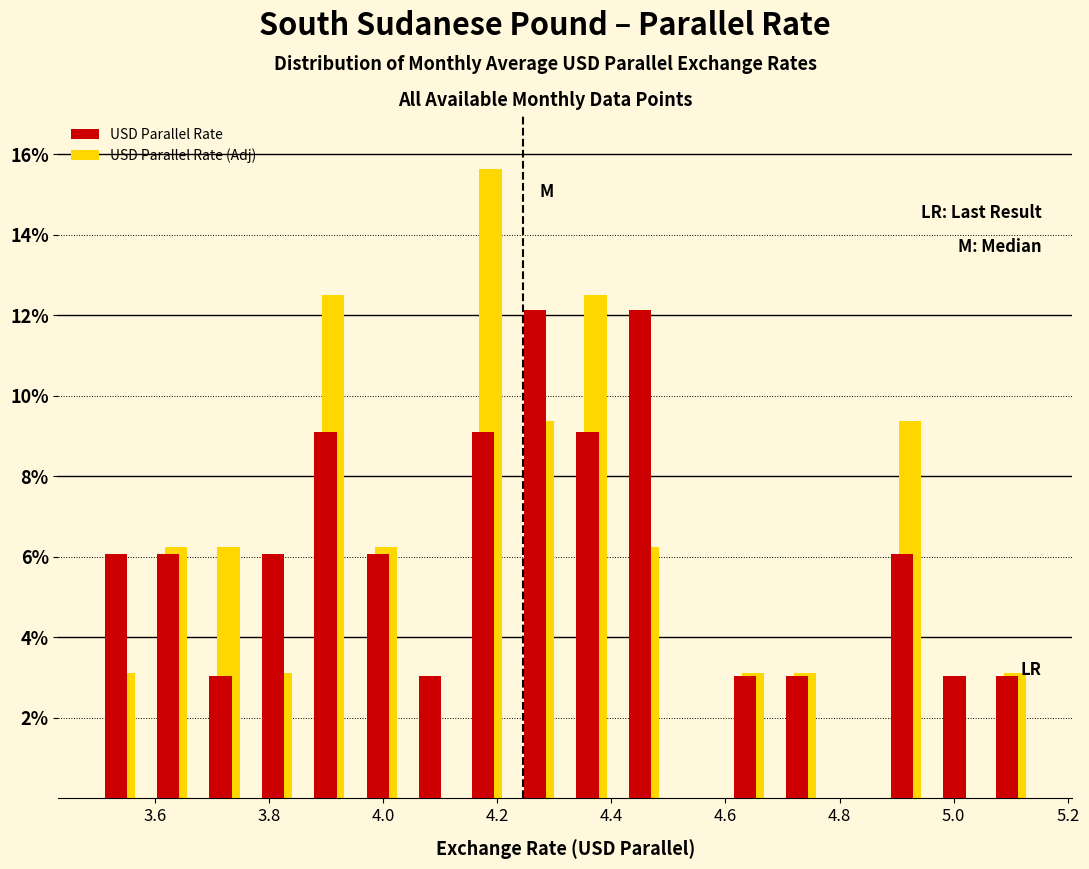

Reading left to right, transcribe this chart: for each range on the x-axis, give the height of each series' bar. Neither the bar edges nor the heights are printed on the chart, so give them approximately, as read against the axes.

3.50 to 3.58: USD Parallel Rate=6.0	USD Parallel Rate (Adj)=3.2
3.58 to 3.68: USD Parallel Rate=6.0	USD Parallel Rate (Adj)=6.2
3.68 to 3.76: USD Parallel Rate=3.0	USD Parallel Rate (Adj)=6.2
3.76 to 3.86: USD Parallel Rate=6.0	USD Parallel Rate (Adj)=3.2
3.86 to 3.96: USD Parallel Rate=9.0	USD Parallel Rate (Adj)=12.6
3.96 to 4.04: USD Parallel Rate=6.0	USD Parallel Rate (Adj)=6.2
4.04 to 4.14: USD Parallel Rate=3.0	USD Parallel Rate (Adj)=0
4.14 to 4.22: USD Parallel Rate=9.0	USD Parallel Rate (Adj)=15.6
4.22 to 4.32: USD Parallel Rate=12.2	USD Parallel Rate (Adj)=9.4
4.32 to 4.42: USD Parallel Rate=9.0	USD Parallel Rate (Adj)=12.6
4.42 to 4.50: USD Parallel Rate=12.2	USD Parallel Rate (Adj)=6.2
4.50 to 4.60: USD Parallel Rate=0	USD Parallel Rate (Adj)=0
4.60 to 4.68: USD Parallel Rate=3.0	USD Parallel Rate (Adj)=3.2
4.68 to 4.78: USD Parallel Rate=3.0	USD Parallel Rate (Adj)=3.2
4.78 to 4.88: USD Parallel Rate=0	USD Parallel Rate (Adj)=0
4.88 to 4.96: USD Parallel Rate=6.0	USD Parallel Rate (Adj)=9.4
4.96 to 5.06: USD Parallel Rate=3.0	USD Parallel Rate (Adj)=0
5.06 to 5.14: USD Parallel Rate=3.0	USD Parallel Rate (Adj)=3.2